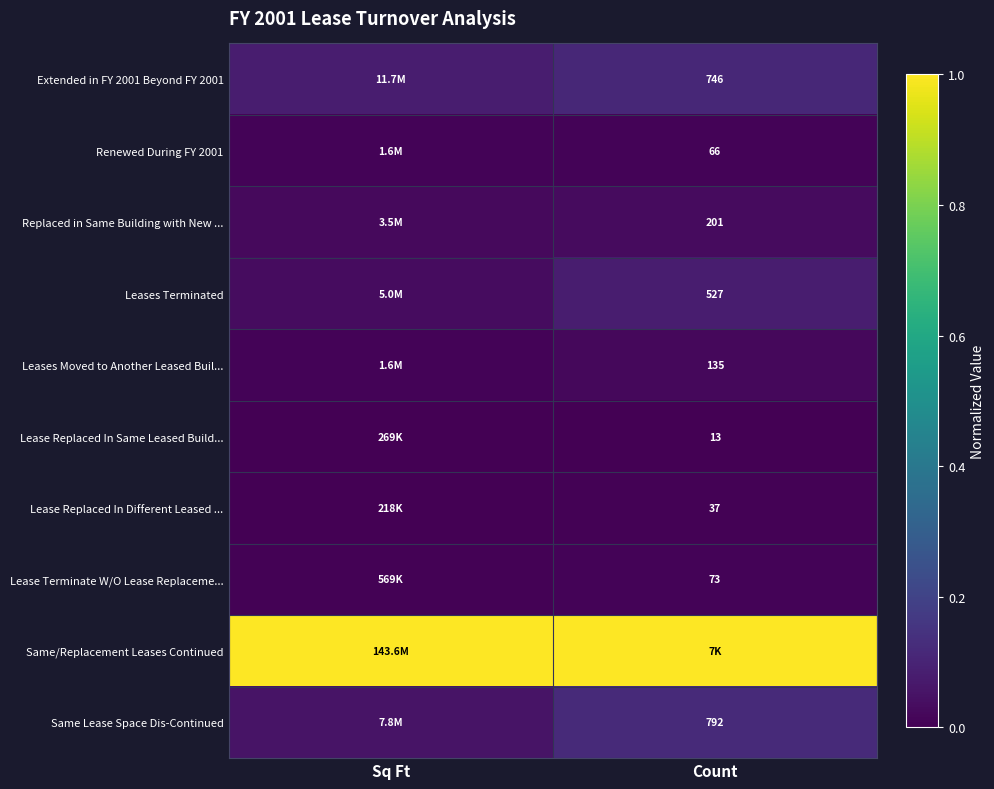

At how many categories does at least one series exceed 0?

2